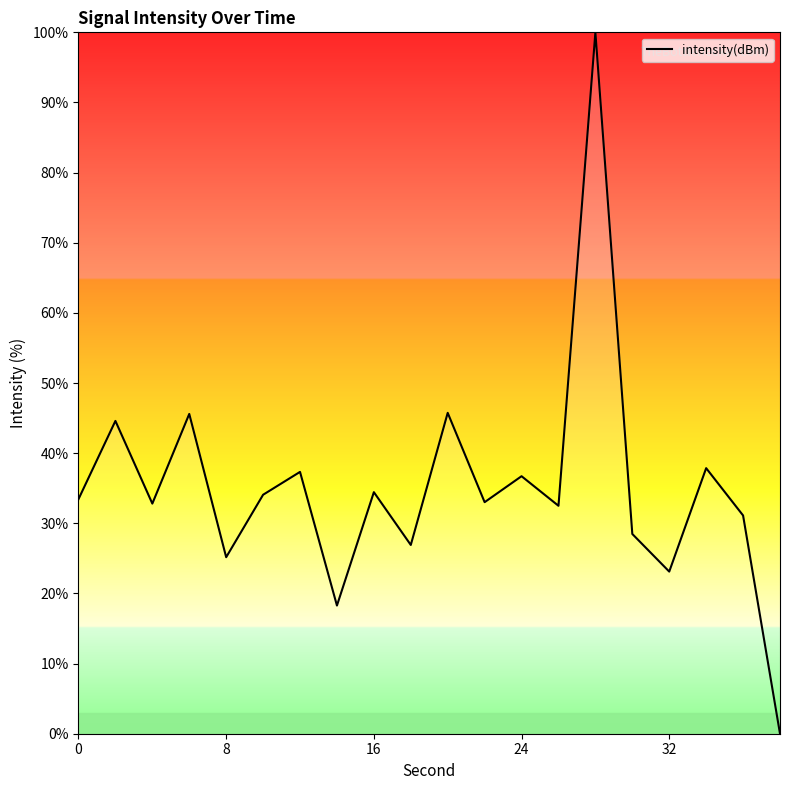

How many categories are shown in the chart?

20